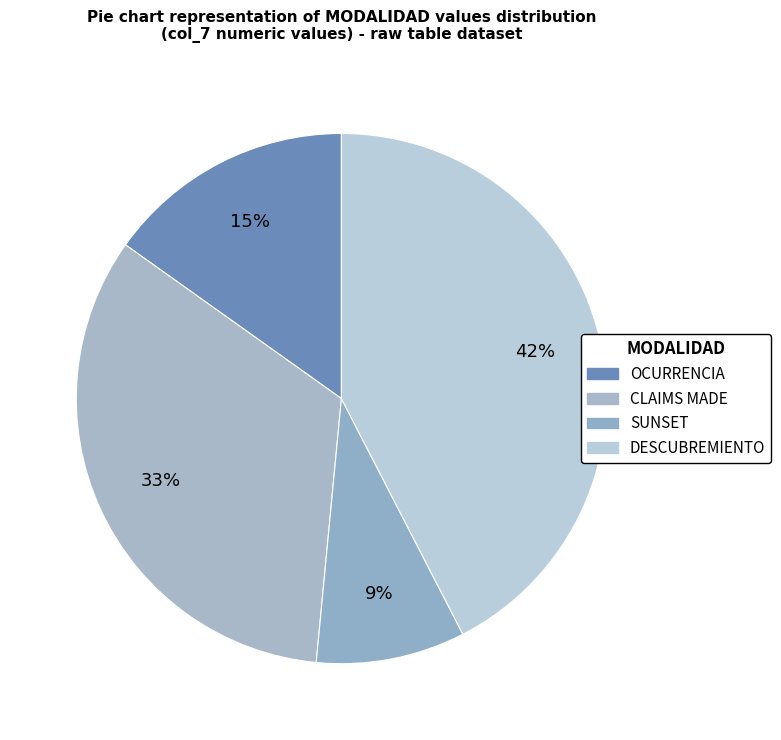

Is OCURRENCIA the majority of the pie?

No